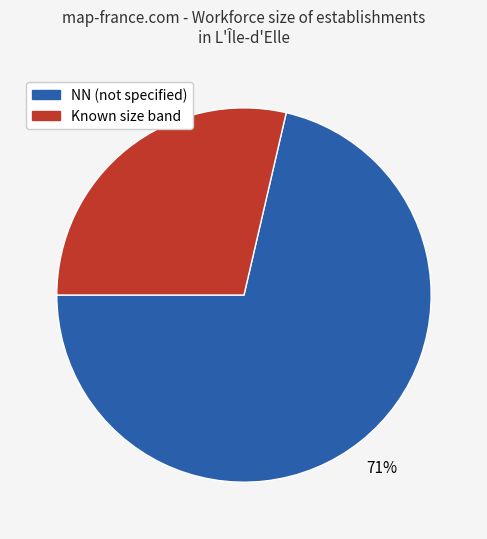

To the nearest percent, what is the average slice percentage?

50%